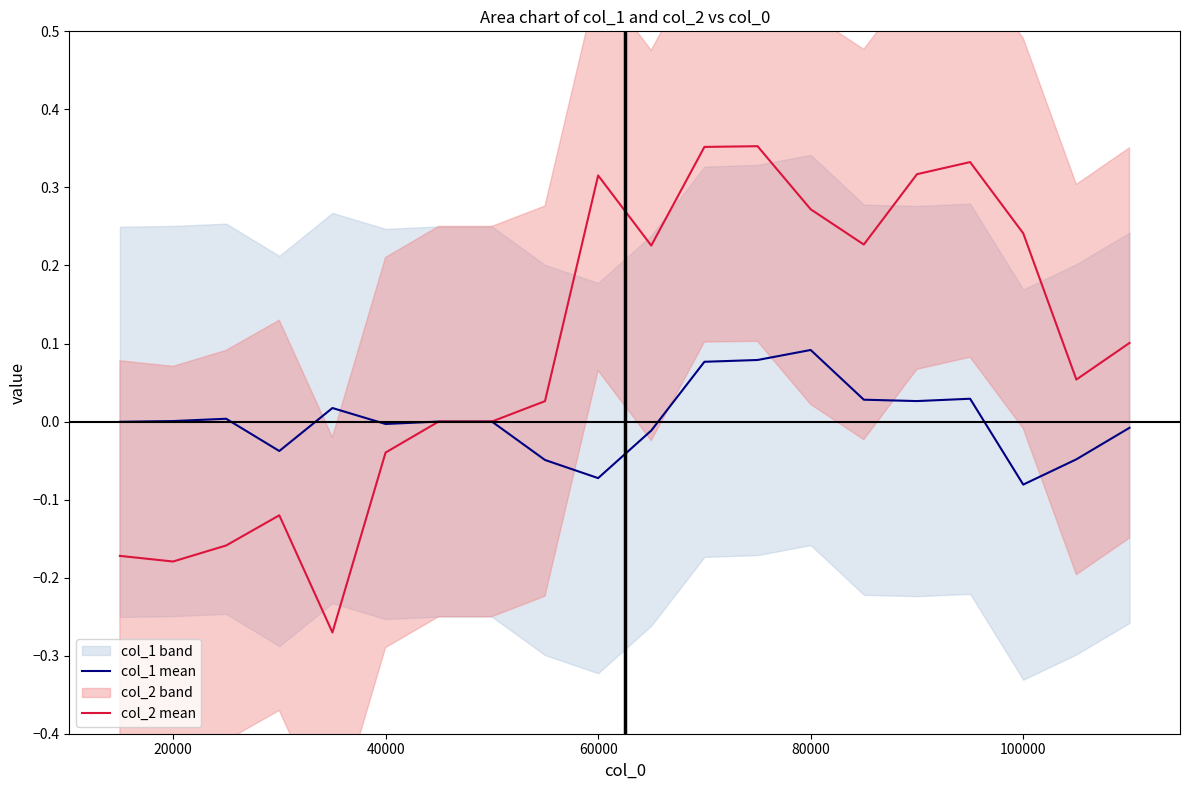

True or false: col_2 mean has a value of -0.4 at 80000.

False